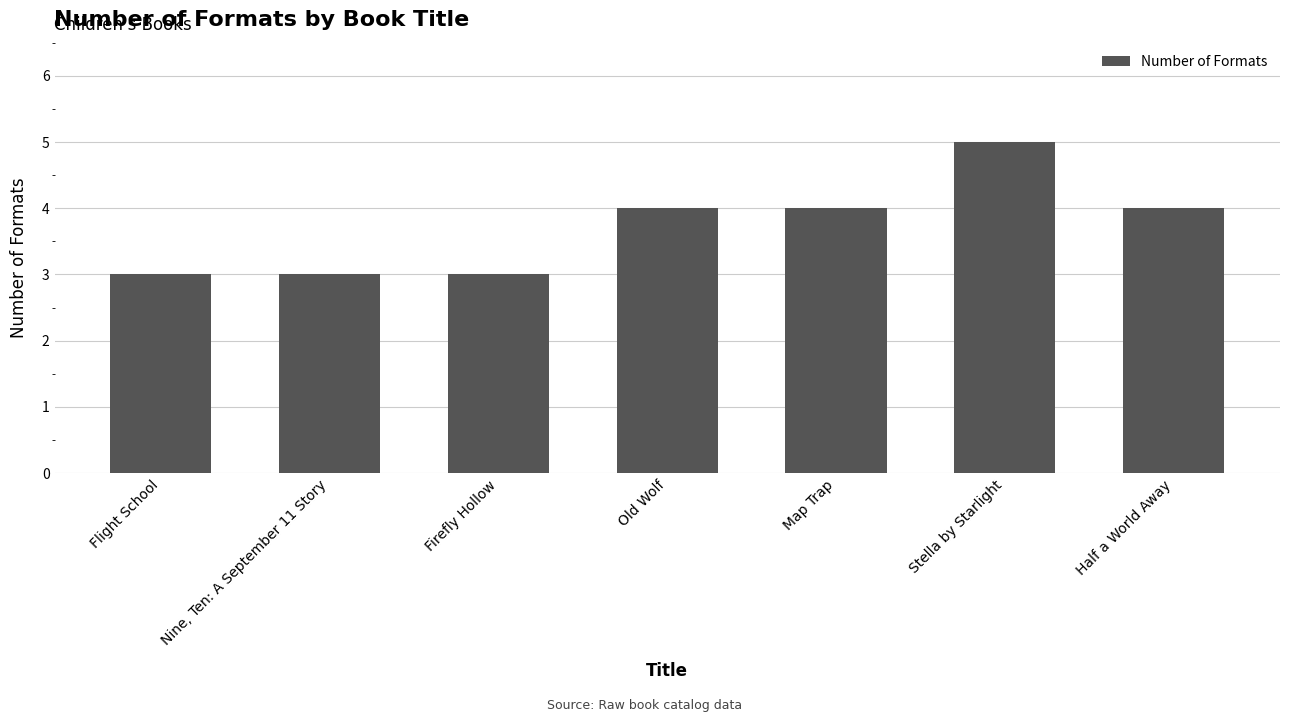

What is the difference between the values at Old Wolf and Flight School?

1